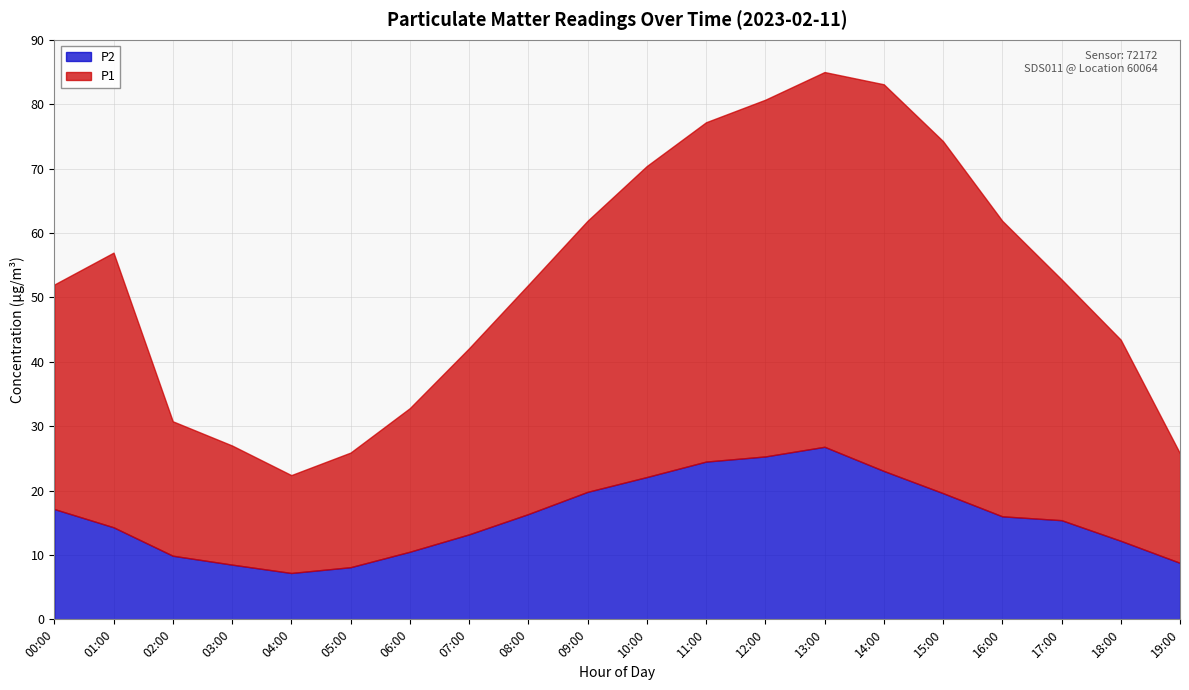

What is the average value of the P1 series?

37.0